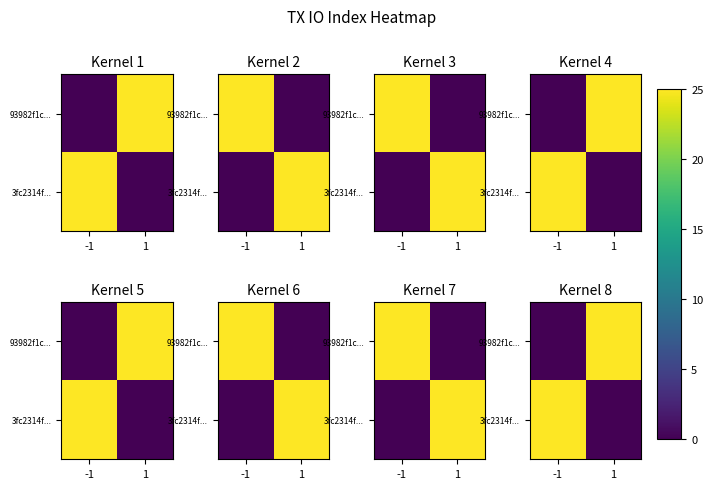

At how many categories does at least one series exceed 24?

2